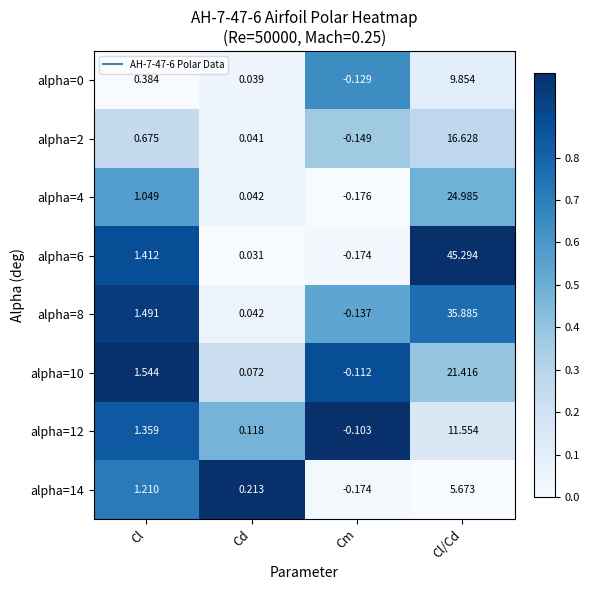

At which label does alpha=0 reach its minimum?

Cm